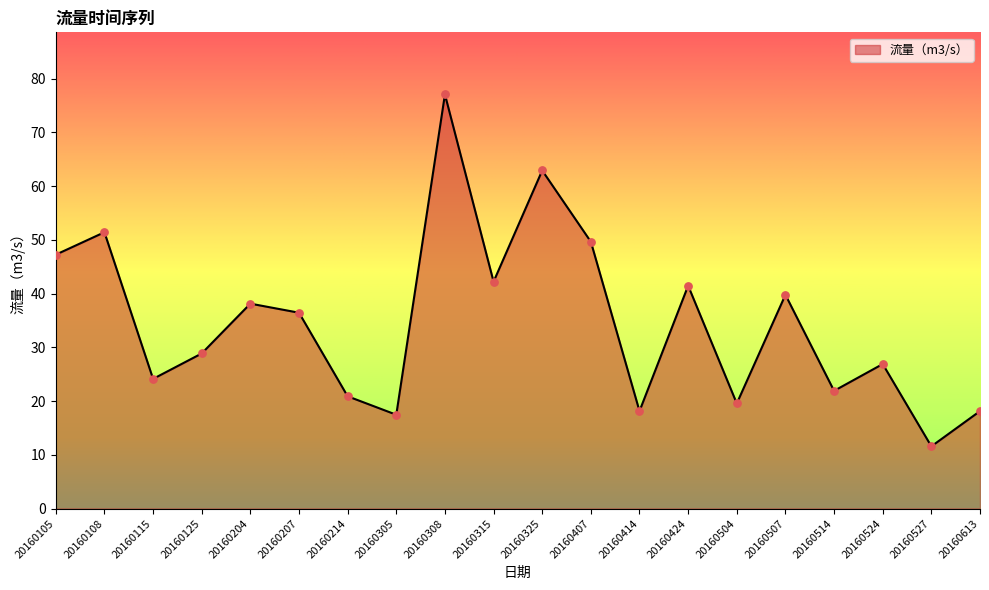

What is the ratio of the value at 20160504 to the value at 20160207?

0.5